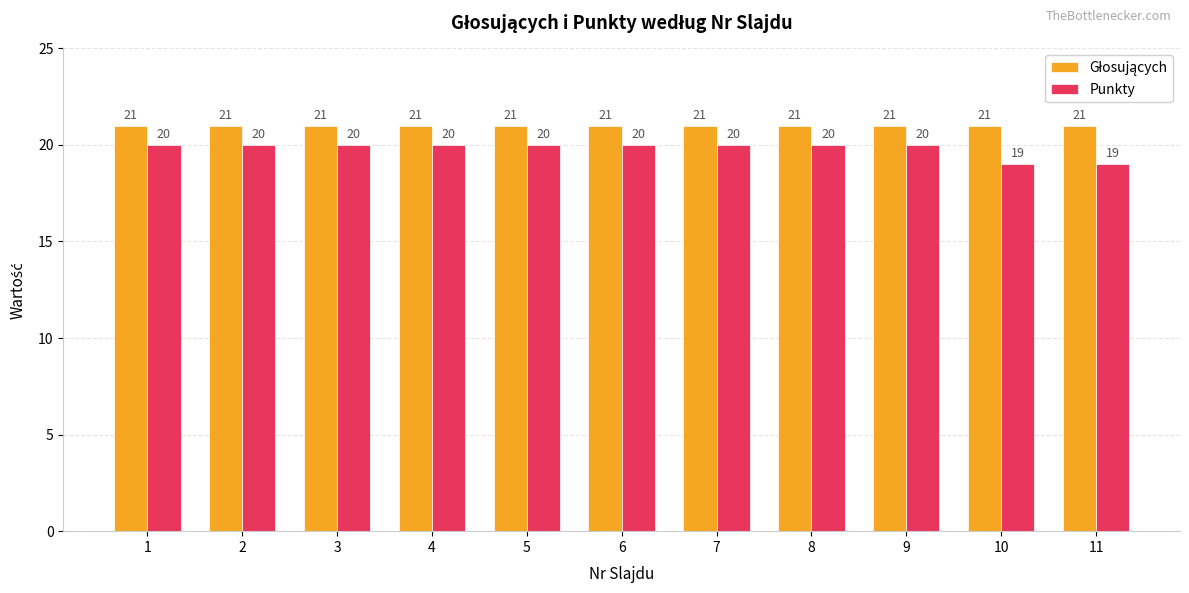

What is the value of the Punkty bar at the 2nd from the left?

20